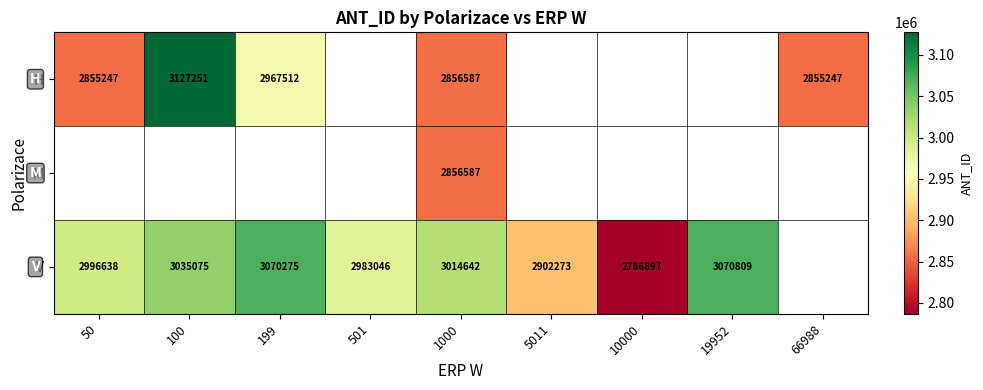

The H series shows 3127251 at 100. True or false?

True